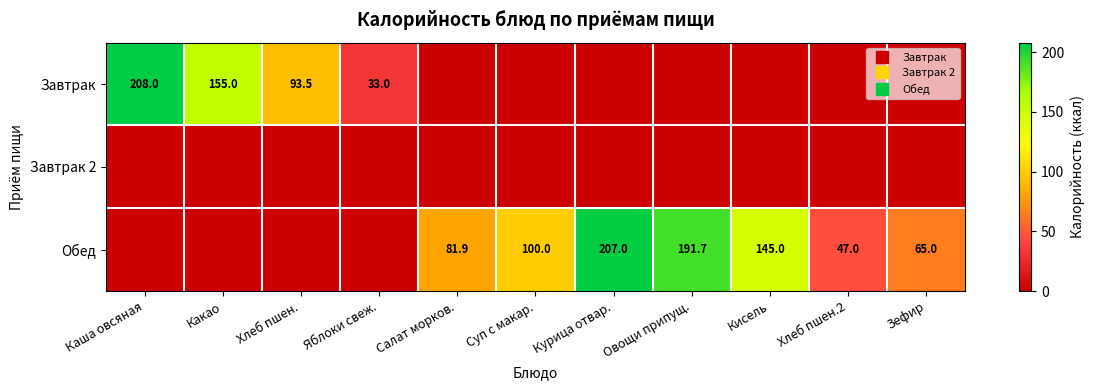

At how many categories does at least one series exceed 78?

8